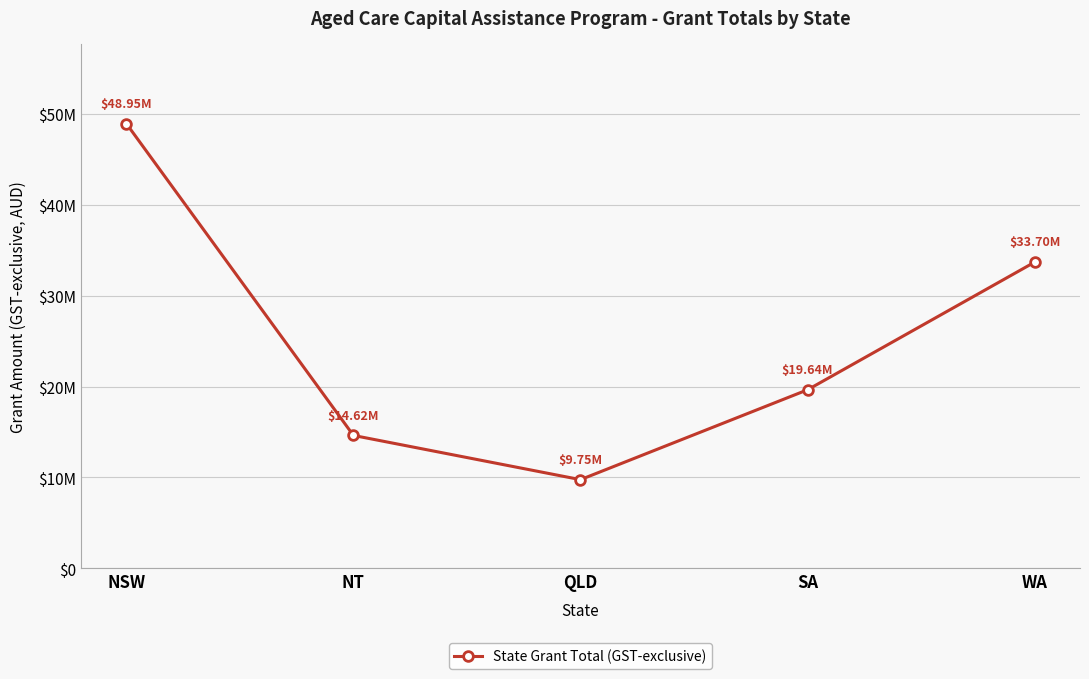

What position from the right is WA?

1